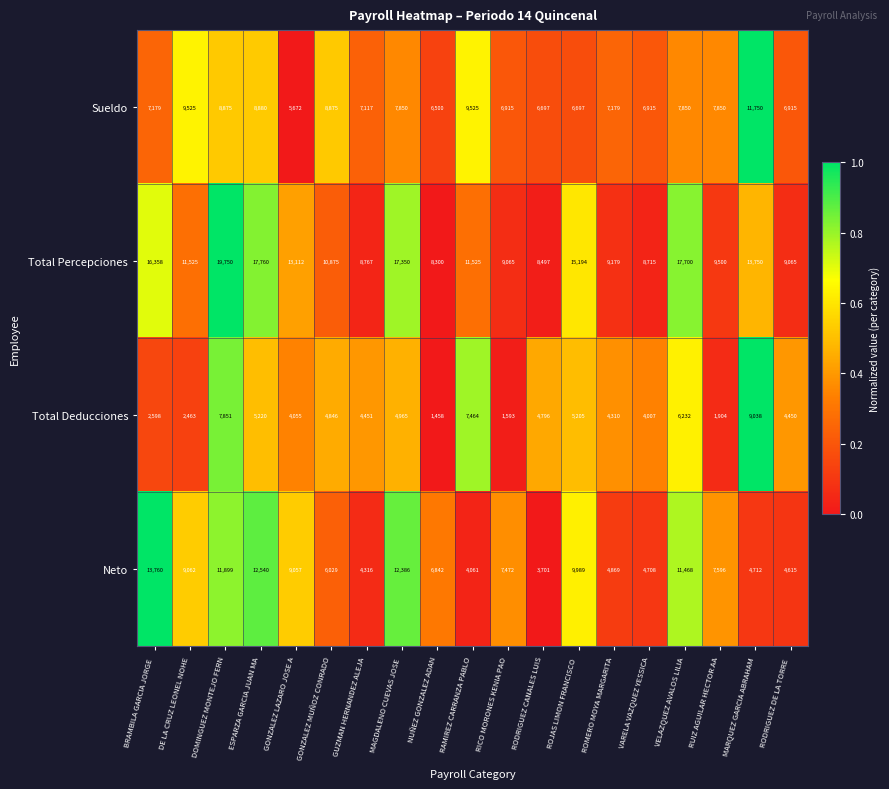

Between ROMERO MOYA MARGARITA and MARQUEZ GARCIA ABRAHAM, which series saw the biggest shift?

Total Deducciones